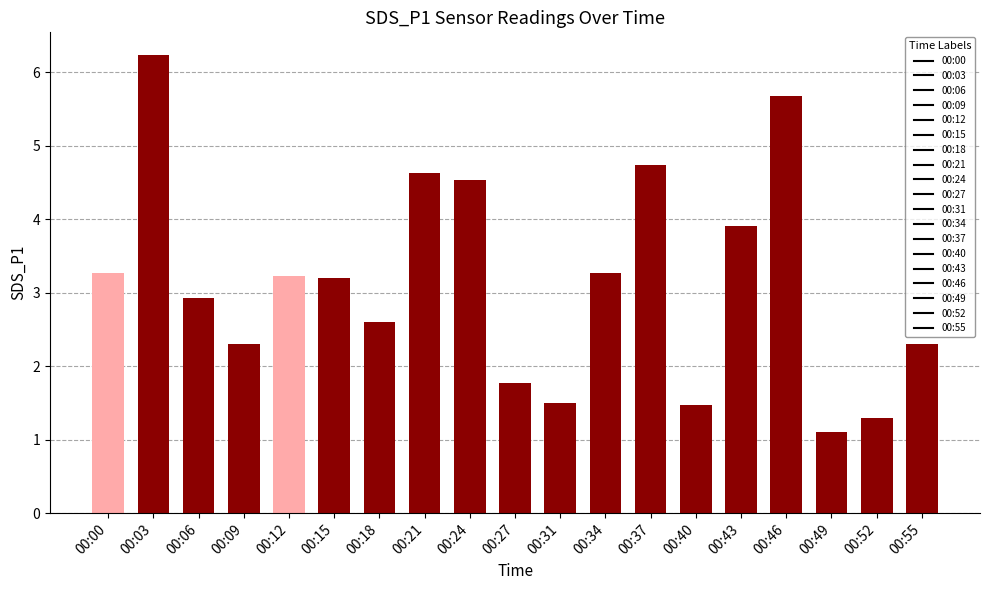

What is the difference between the maximum and minimum values?

5.1